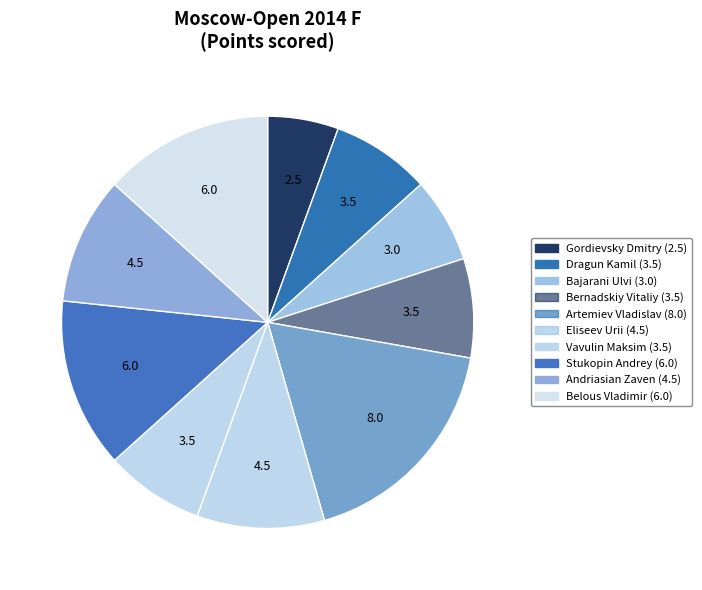

Count the number of slices in the pie.

10